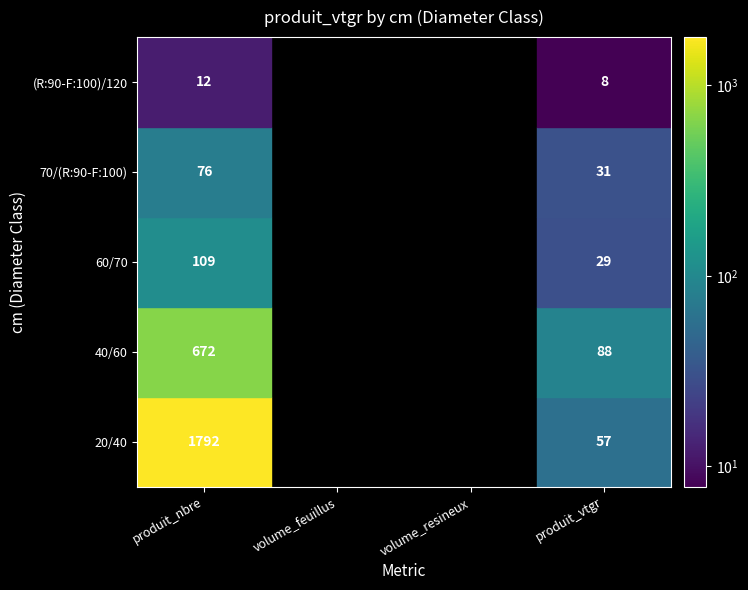

What is the difference between the 40/60 values at 3 and 2?

88.2